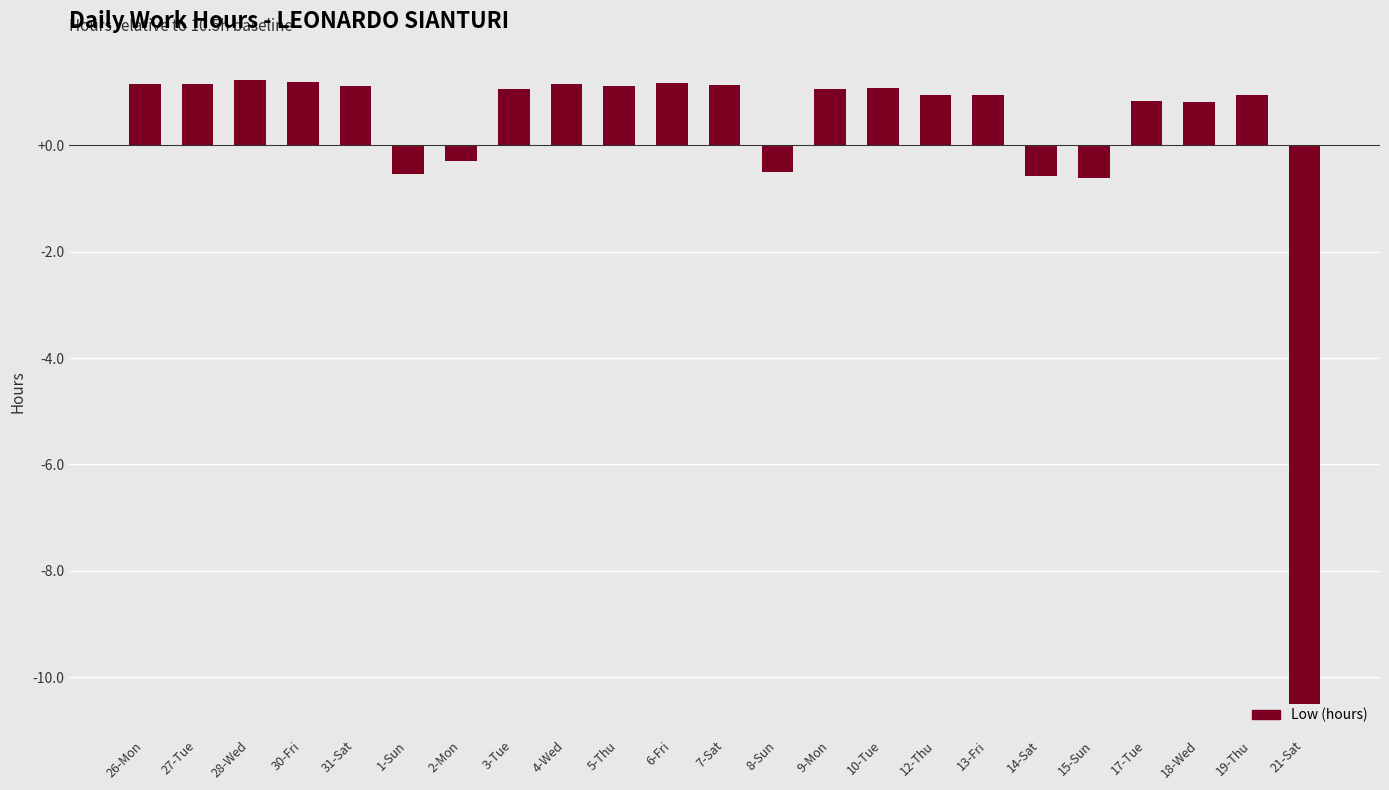

What is the difference between the values at 19-Thu and 26-Mon?

0.2